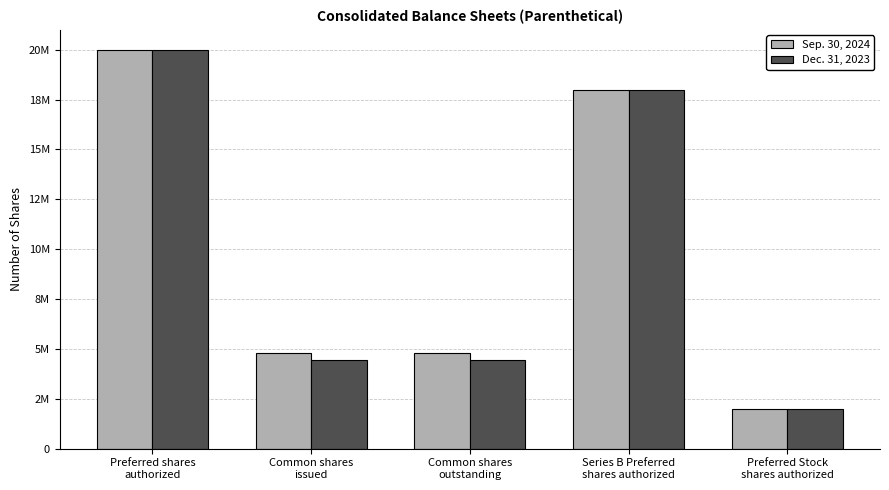

Are the bars horizontal?

No